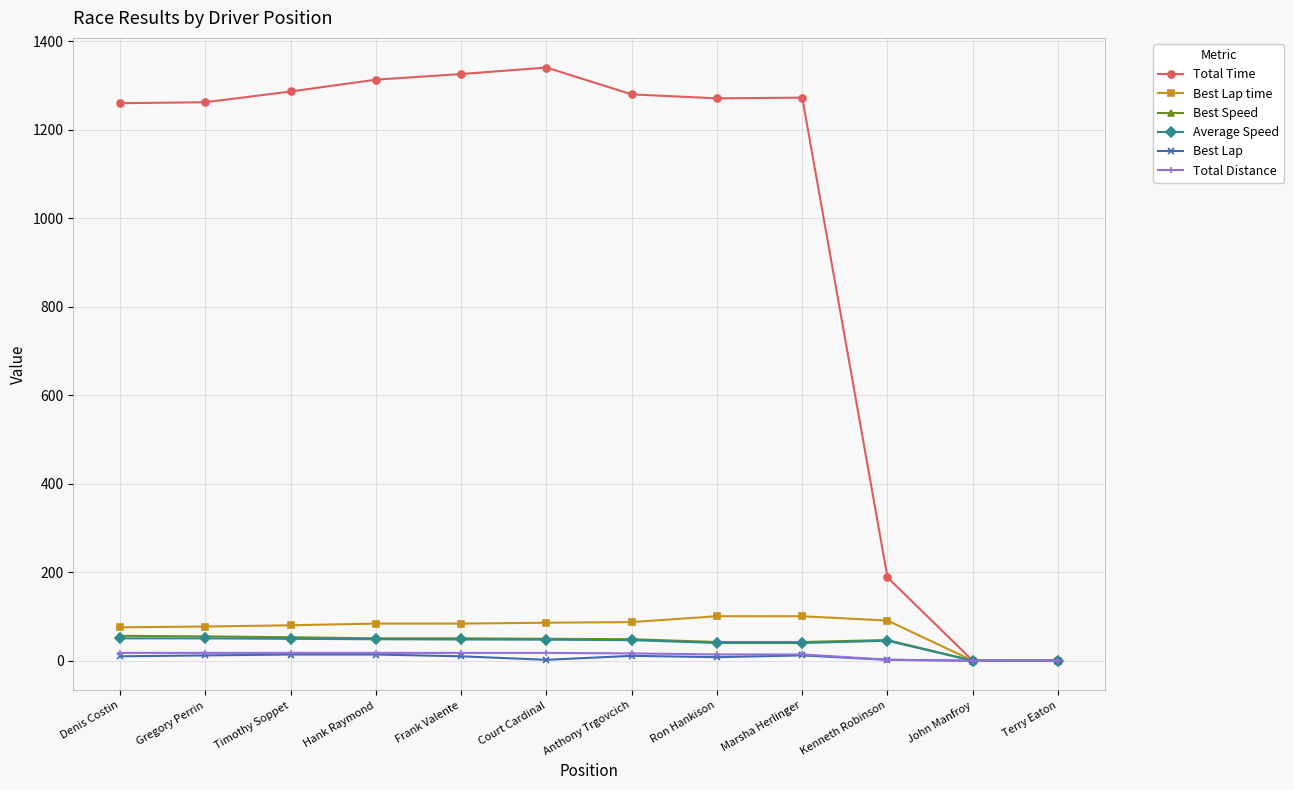

Which series has the largest range (max minus min)?

Total Time